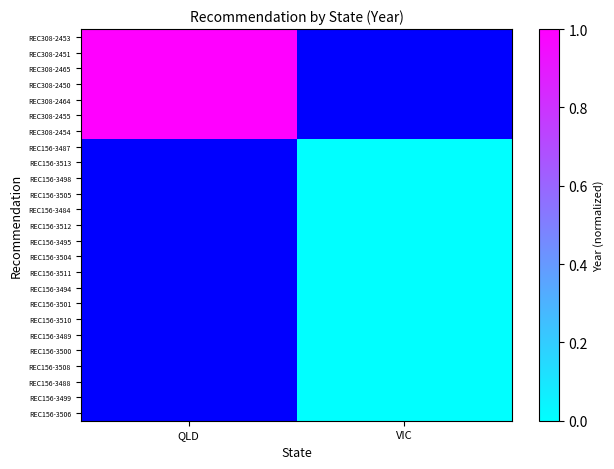

Which category has the highest value in the REC308-2453 series?

QLD